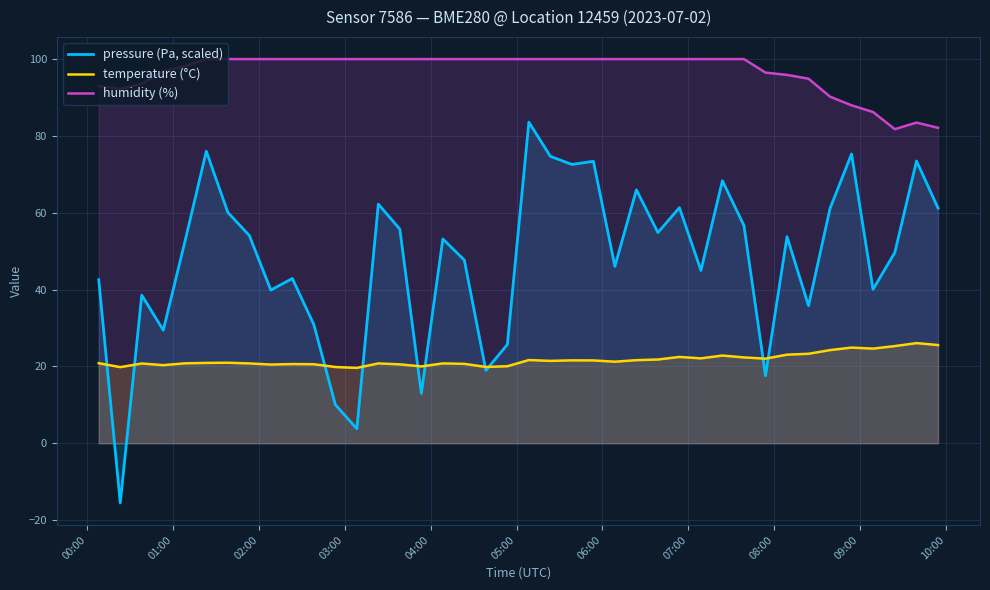

Reading left to right, transcribe all the data shown in this chart.

pressure (Pa, scaled): 42.6	-15.5	38.6	29.4	52.4	76.0	60.1	54.1	39.9	42.9	30.9	10.1	3.8	62.2	55.7	13.0	53.2	47.7	19.0	25.7	83.6	74.7	72.6	73.4	46.1	66.0	54.8	61.3	45.0	68.3	56.7	17.6	53.8	35.8	61.1	75.3	40.1	49.6	73.5	61.2
temperature (°C): 20.8	19.8	20.8	20.3	20.8	20.9	21.0	20.8	20.5	20.6	20.6	19.9	19.6	20.8	20.5	20.0	20.8	20.7	19.9	20.1	21.7	21.4	21.6	21.6	21.2	21.6	21.8	22.5	22.1	22.8	22.3	22.0	23.1	23.3	24.2	24.9	24.6	25.3	26.1	25.6
humidity (%): 93.0	92.2	93.6	96.9	98.2	100.0	100.0	100.0	100.0	100.0	100.0	100.0	100.0	100.0	100.0	100.0	100.0	100.0	100.0	100.0	100.0	100.0	100.0	100.0	100.0	100.0	100.0	100.0	100.0	100.0	100.0	96.5	95.9	94.9	90.2	88.0	86.2	81.8	83.5	82.1